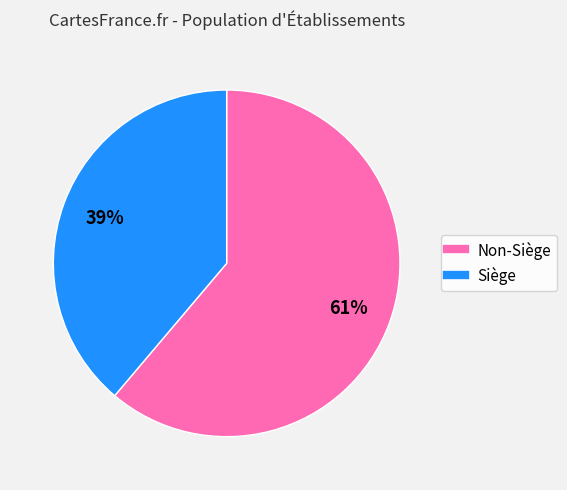

Does any single category account for the majority?

Yes